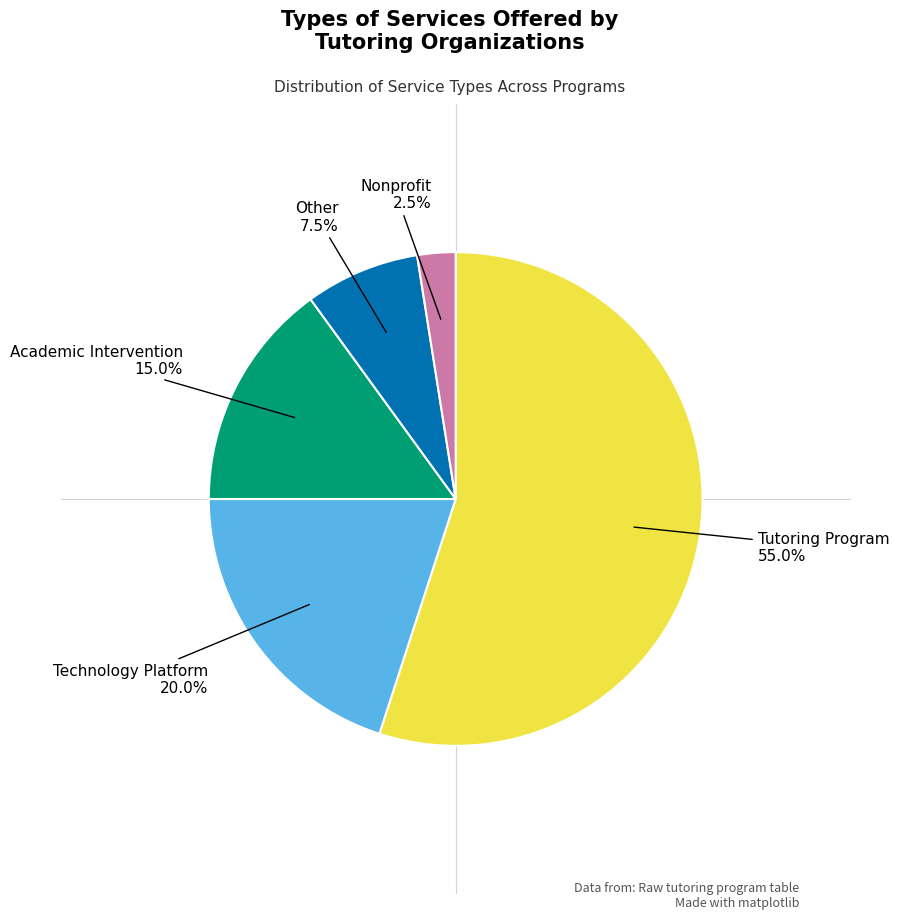

Is there any slice that represents more than half of the pie?

Yes